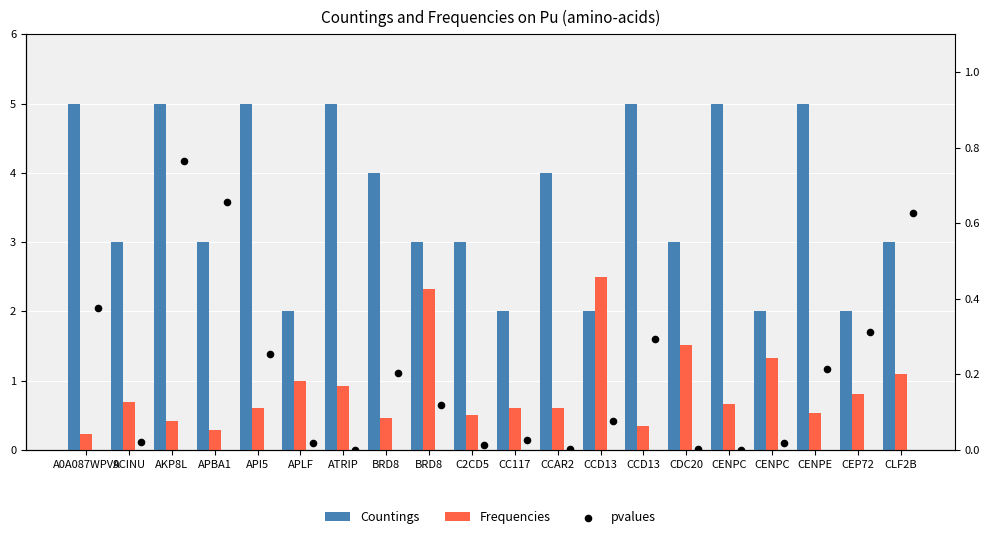

What is the total value across all series at CENPC?

5.7